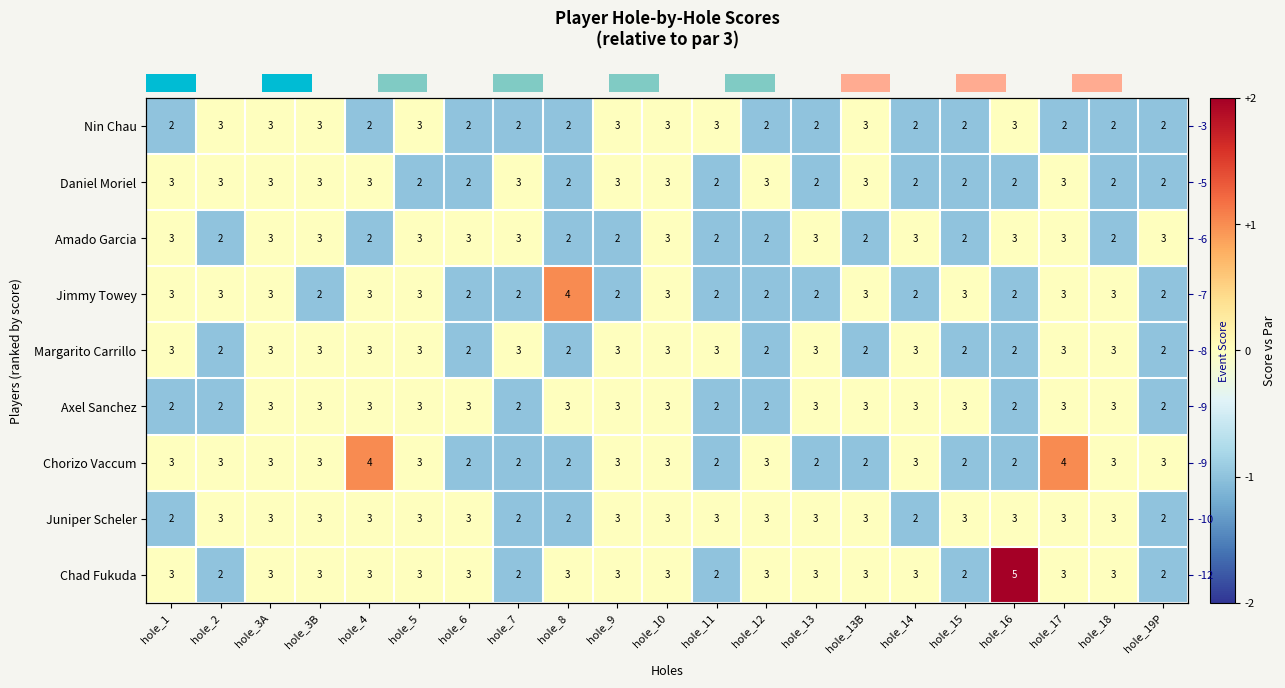

What is the total value across all series at hole_2?

-4